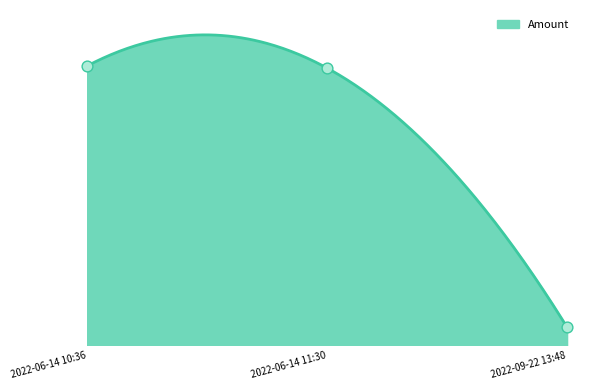

Between 2022-09-22 13:48 and 2022-06-14 10:36, which is larger?

2022-06-14 10:36